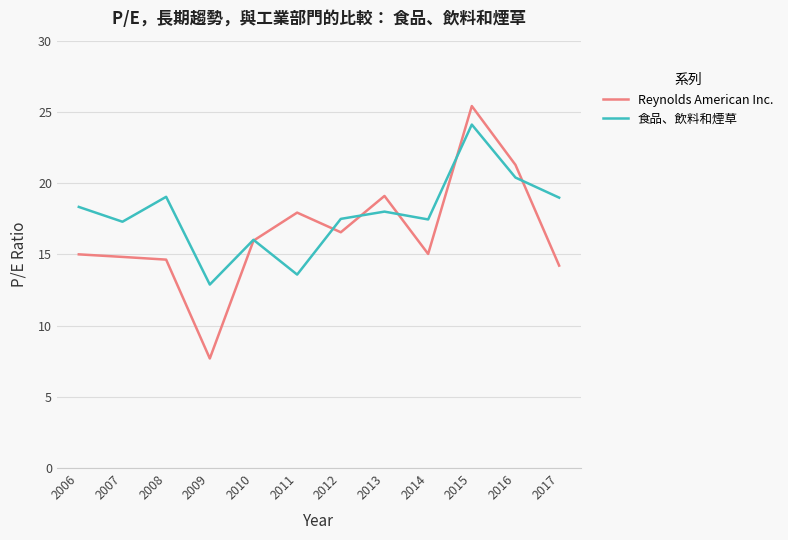

What value does the 食品、飲料和煙草 series have at 2008?

19.0